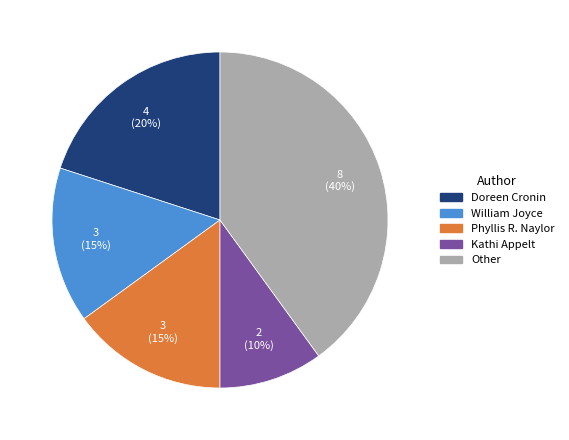

Do William Joyce and Other together represent more than half of the pie?

Yes